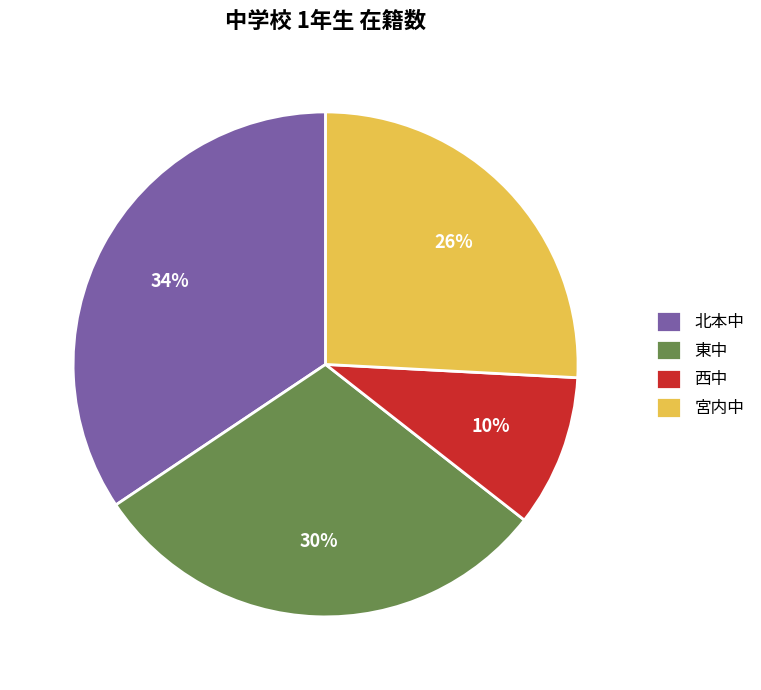

Which has a higher value, 東中 or 北本中?

北本中